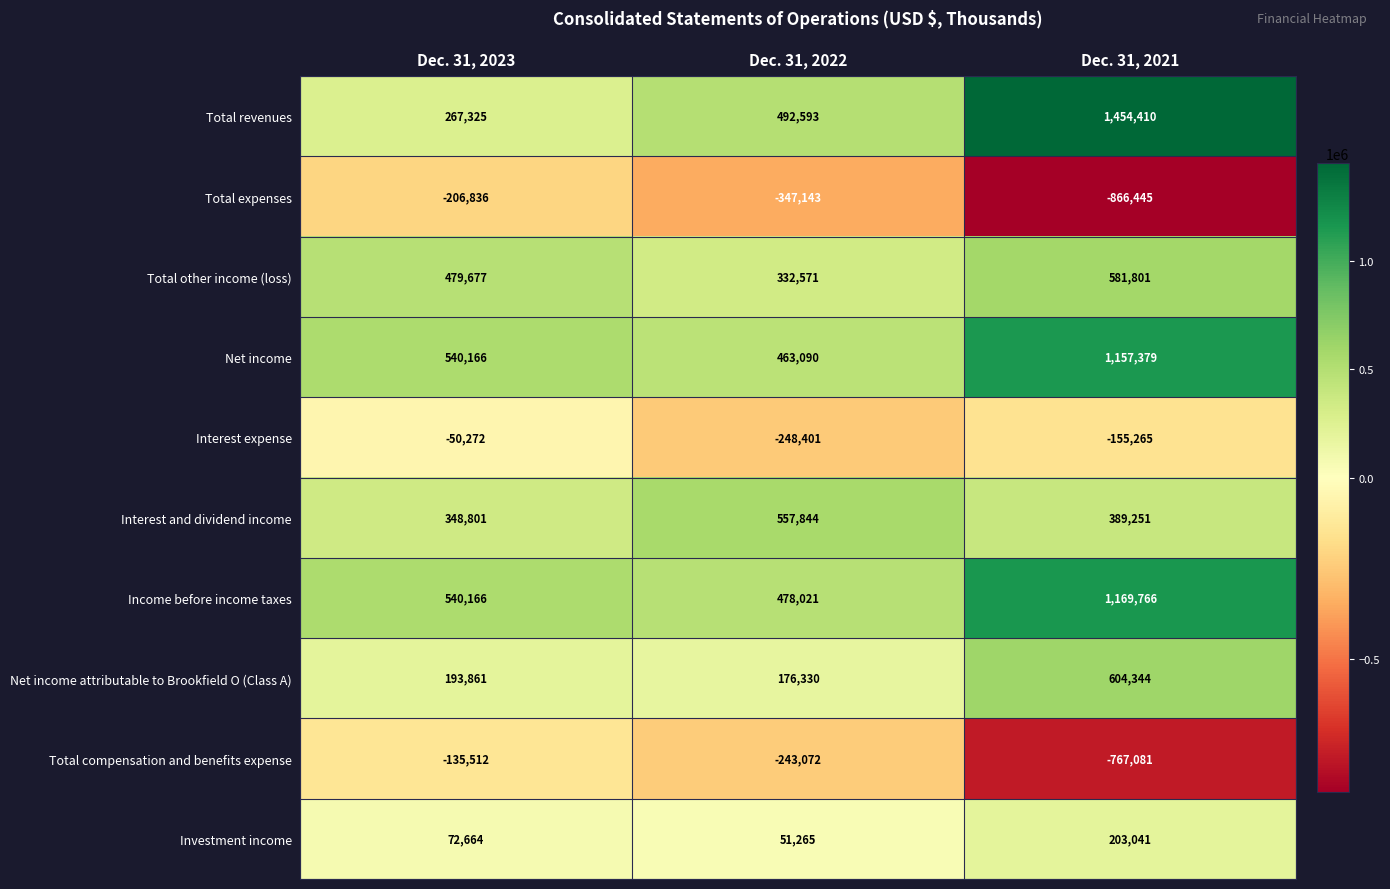

Read the Total expenses value at Dec. 31, 2022, to the nearest 100.

-347100